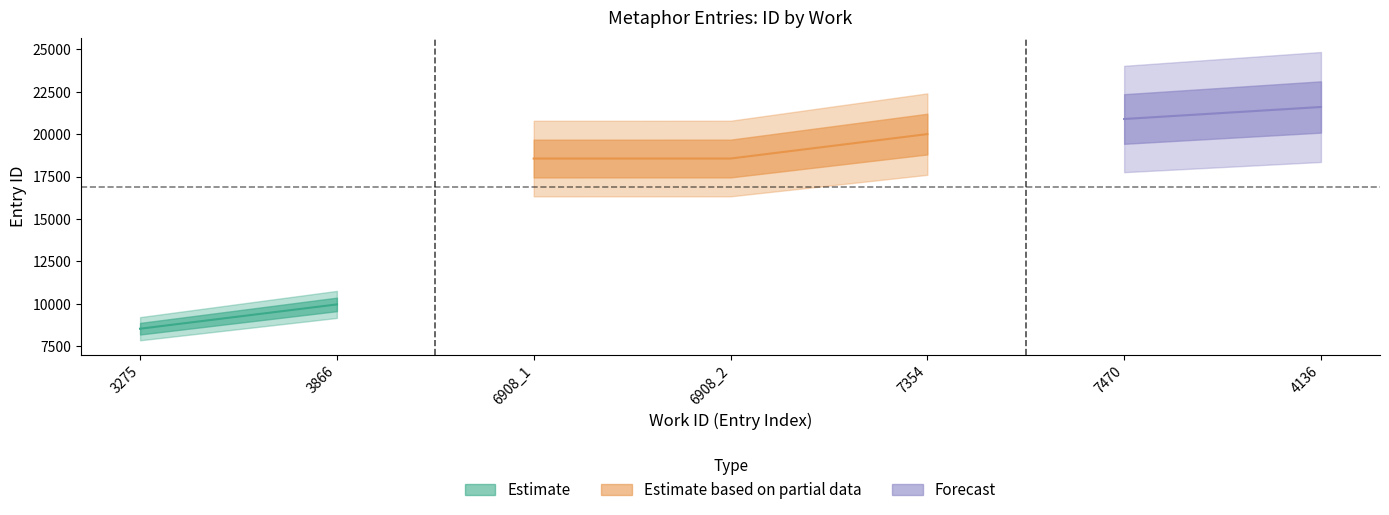

What is the difference between the maximum and minimum values in the id_values series?

13070